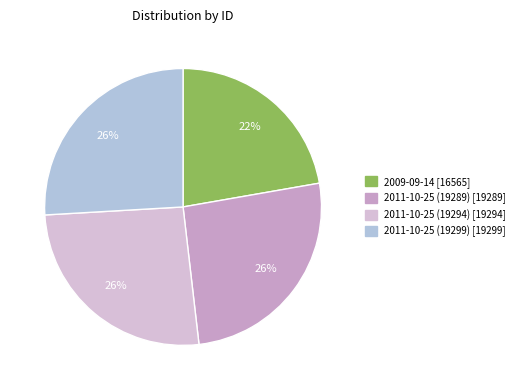

To the nearest percent, what is the combined percentage of 2009-09-14 and 2011-10-25 (19299)?

48%